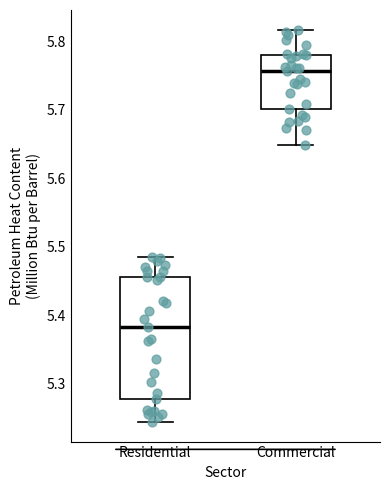

Reading left to right, transcribe this box plot: for each box, give where its median line is, the range the box spans, and where its two whiskers end, as read against the y-axis. The values are not printed on the chart, so give them approximately, as read against the axis.

Residential: median 5.38, box 5.28 to 5.46, whiskers 5.24 to 5.49
Commercial: median 5.76, box 5.70 to 5.78, whiskers 5.65 to 5.82